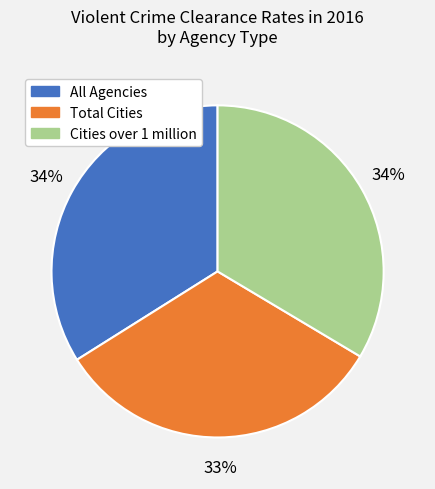

Count the number of slices in the pie.

3